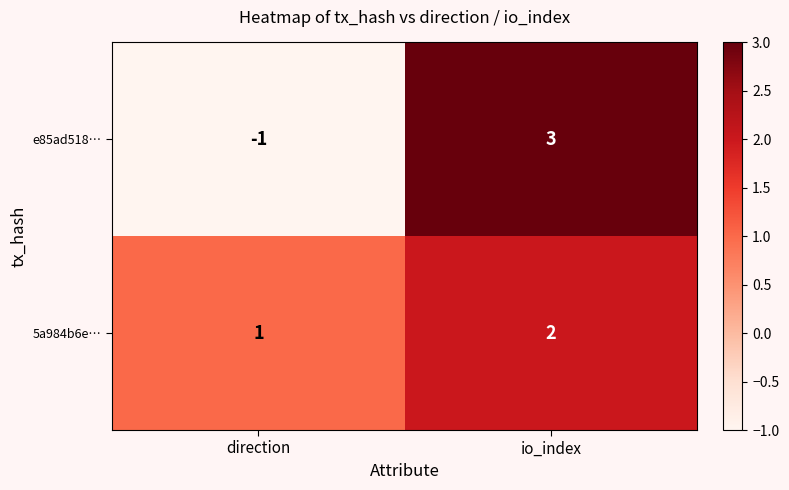

Rank the series by their maximum value, from highest to lowest.

e85ad518…, 5a984b6e…